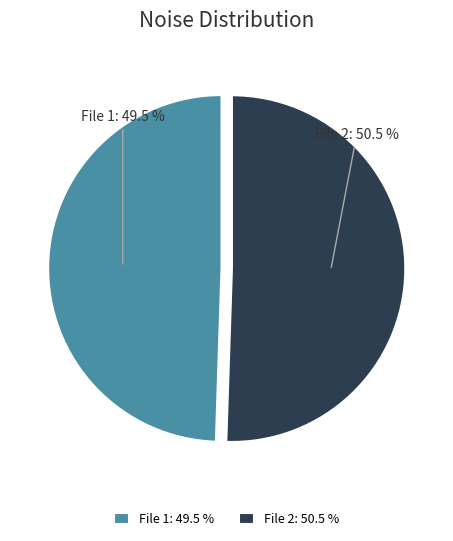

What percentage is NOT represented by File 1: 49.5 %?

50.5%